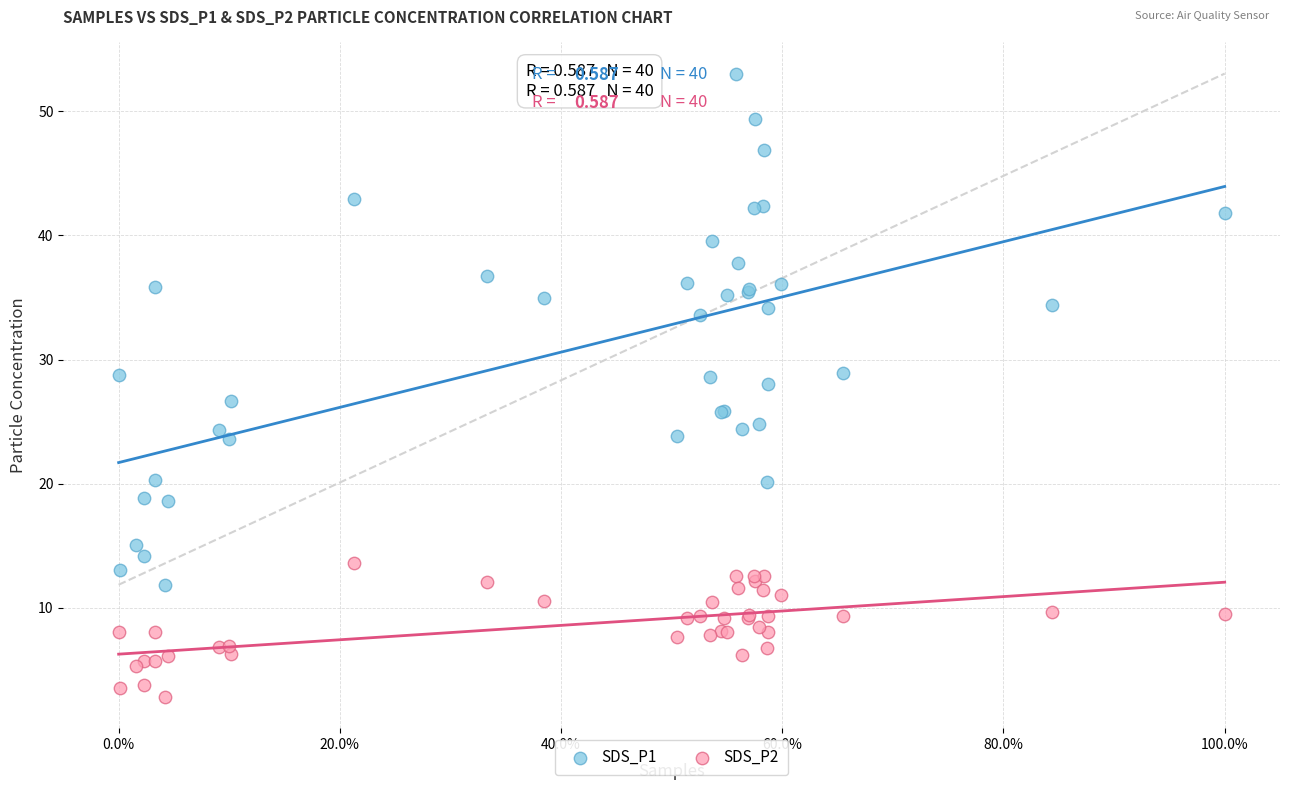

Which series has the widest spread of Y values?

SDS_P1